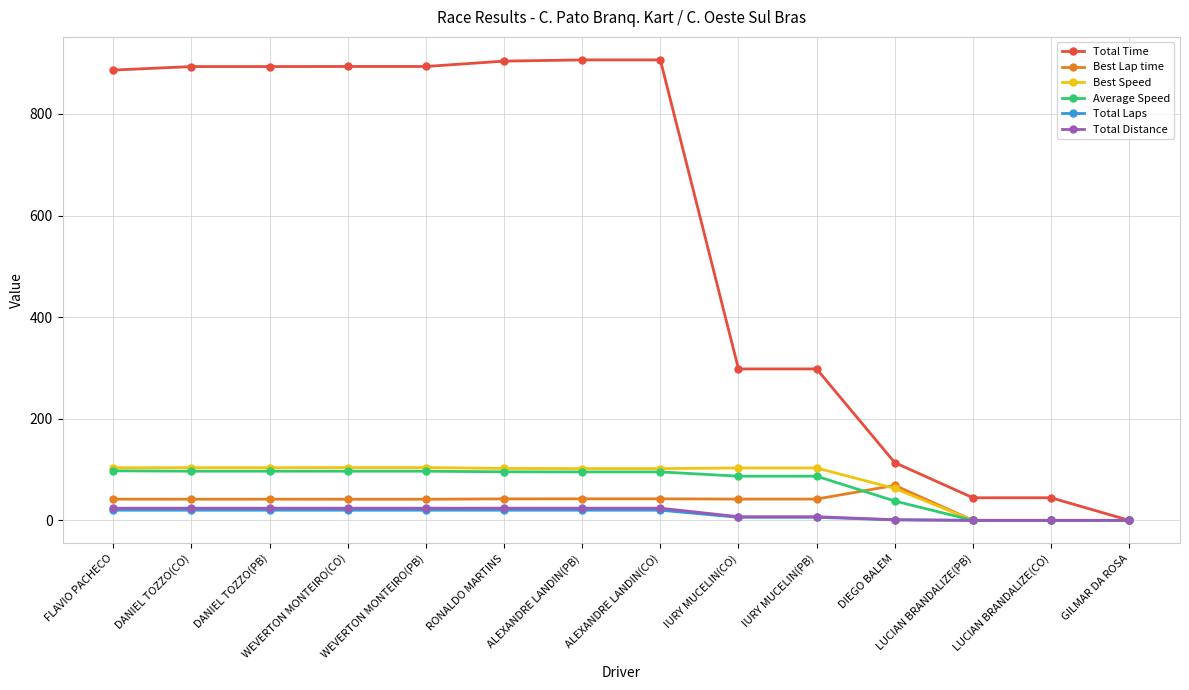

What is the maximum value shown in the chart?

906.2